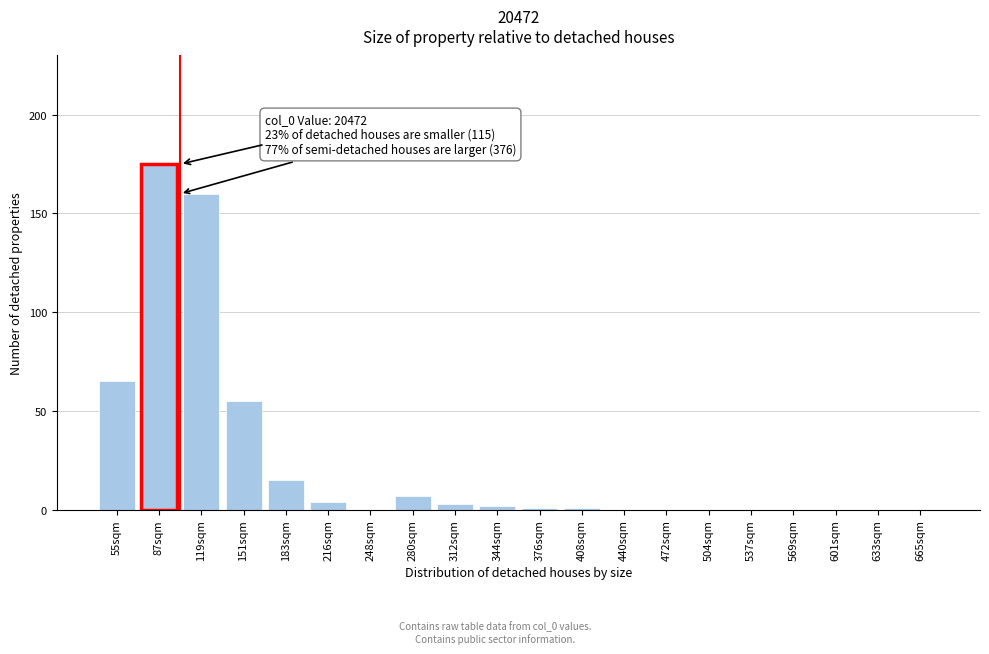

Reading right to left, what are all the values shown in this chart?

665sqm=0	633sqm=0	601sqm=0	569sqm=0	537sqm=0	504sqm=0	472sqm=0	440sqm=0	408sqm=1	376sqm=1	344sqm=2	312sqm=3	280sqm=7	248sqm=0	216sqm=4	183sqm=15	151sqm=55	119sqm=160	87sqm=175	55sqm=65